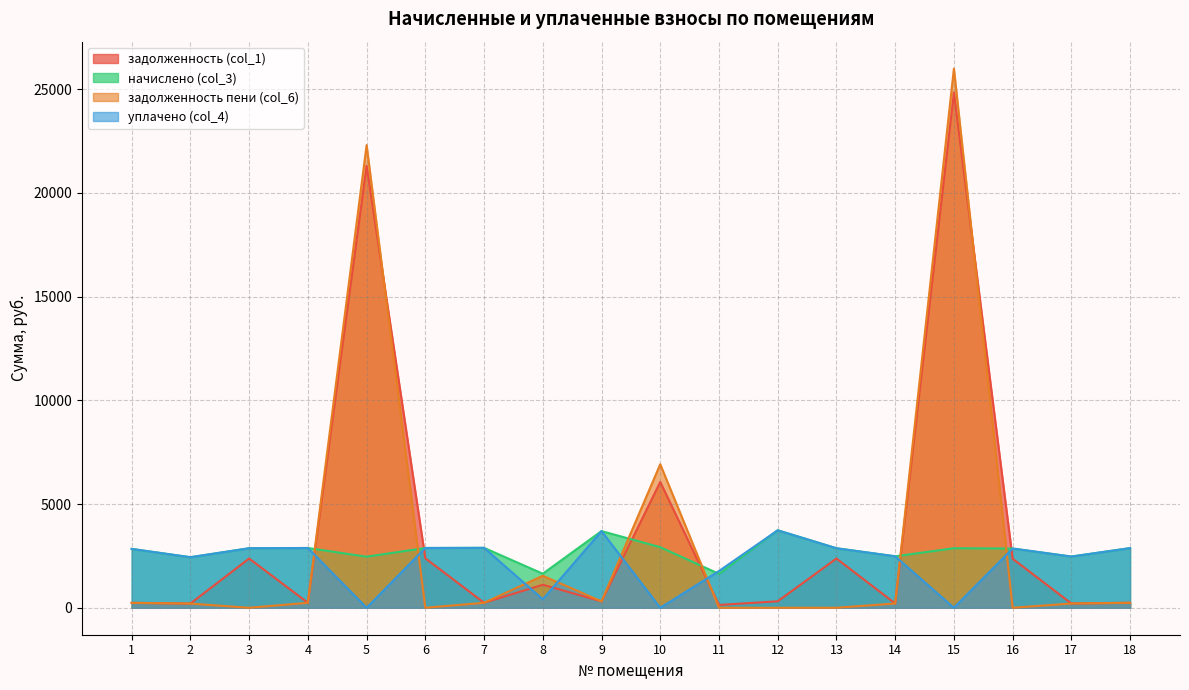

At which category does задолженность (col_1) reach its first local valley?

2